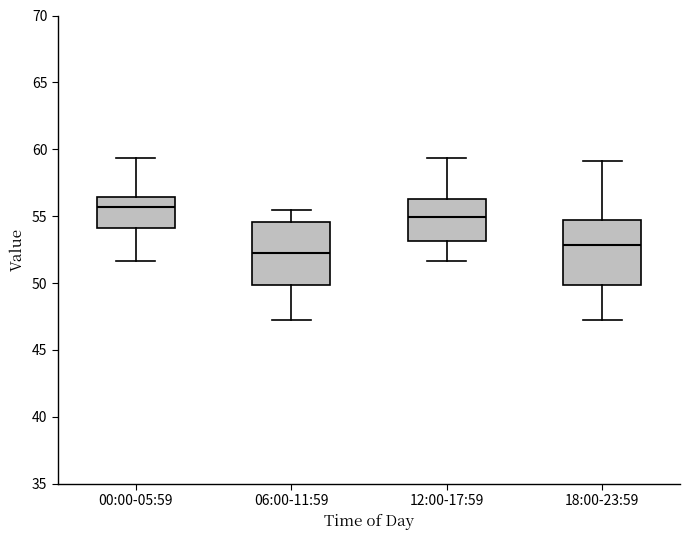

Reading left to right, read every box against the y-axis: the position of its median line, the range the box covers, and the ends of its whiskers. The values are not printed on the chart, so give them approximately, as read against the axis.

00:00-05:59: median 55.5, box 54.0 to 56.5, whiskers 51.5 to 59.5
06:00-11:59: median 52.5, box 50.0 to 54.5, whiskers 47.0 to 55.5
12:00-17:59: median 55.0, box 53.0 to 56.5, whiskers 51.5 to 59.5
18:00-23:59: median 53.0, box 50.0 to 54.5, whiskers 47.0 to 59.0